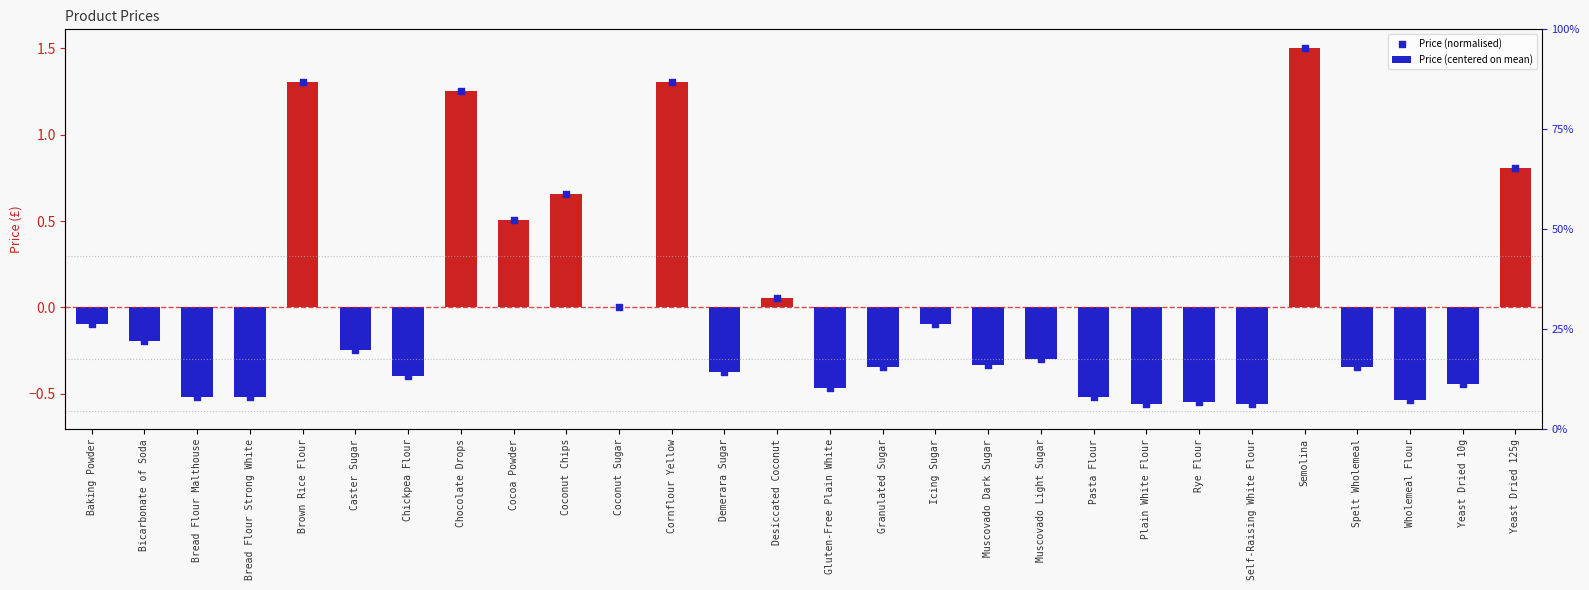

Which series has the widest spread of Y values?

Price (centered on mean)